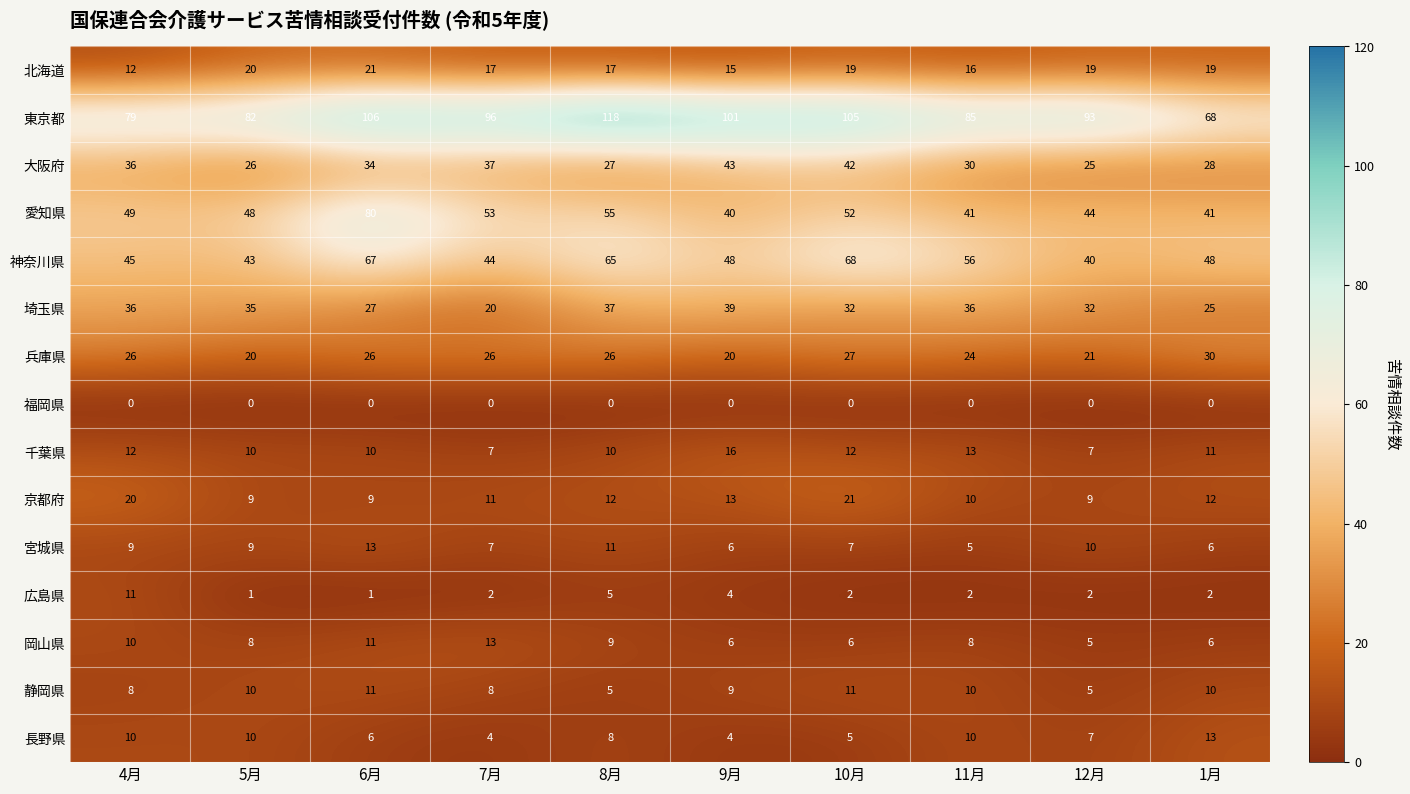

How many data points does each series have?

10